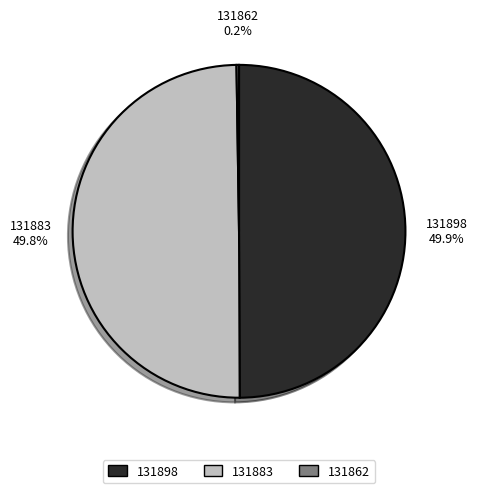

How much of the chart is everything except 131883?

50.2%